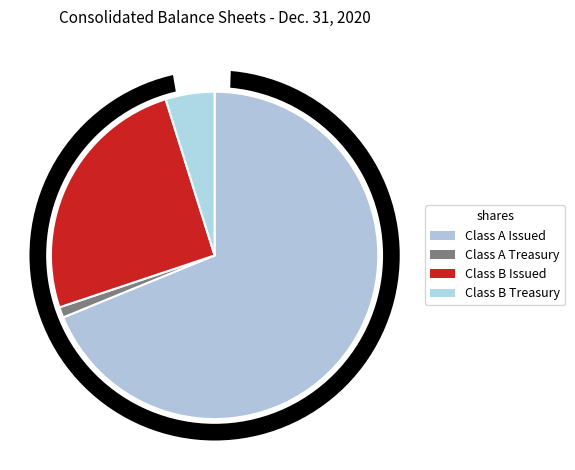

To the nearest percent, what percentage of the pie is Class B Treasury?

5%